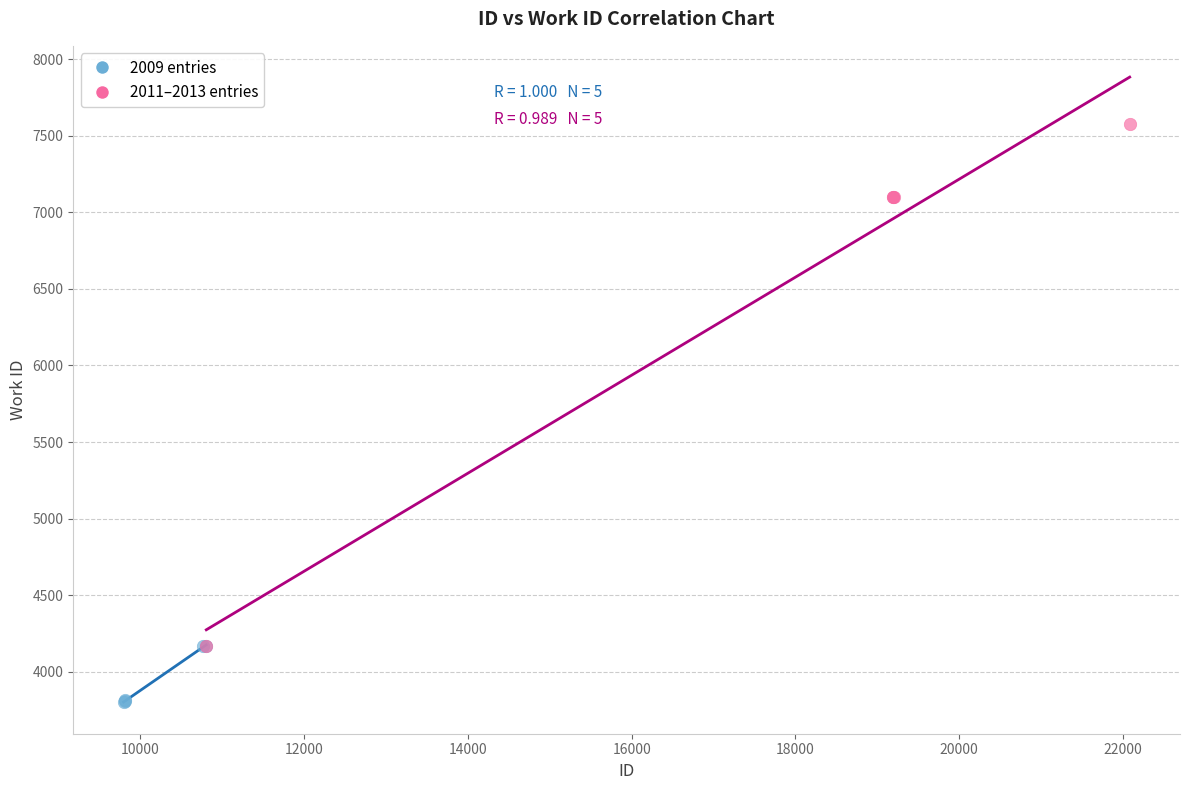

Which series has the widest spread of Y values?

2011–2013 entries